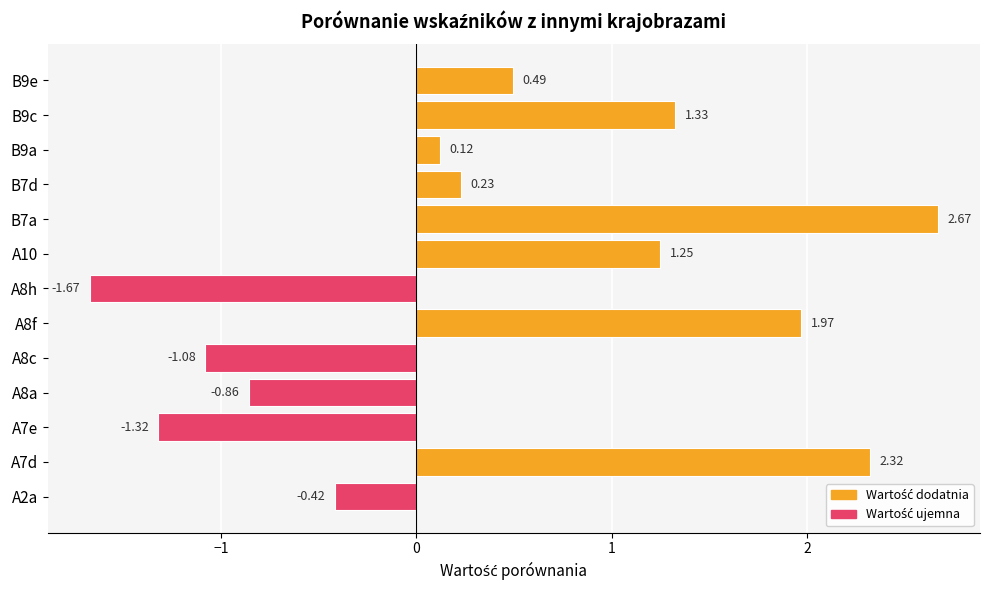

What is the sum of all values?

5.0